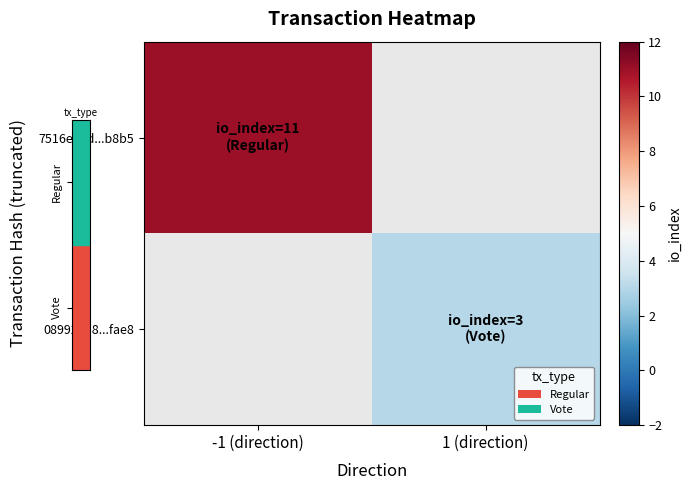

The 089922a8...fae8 series shows 4.2 at 1 (direction). True or false?

False